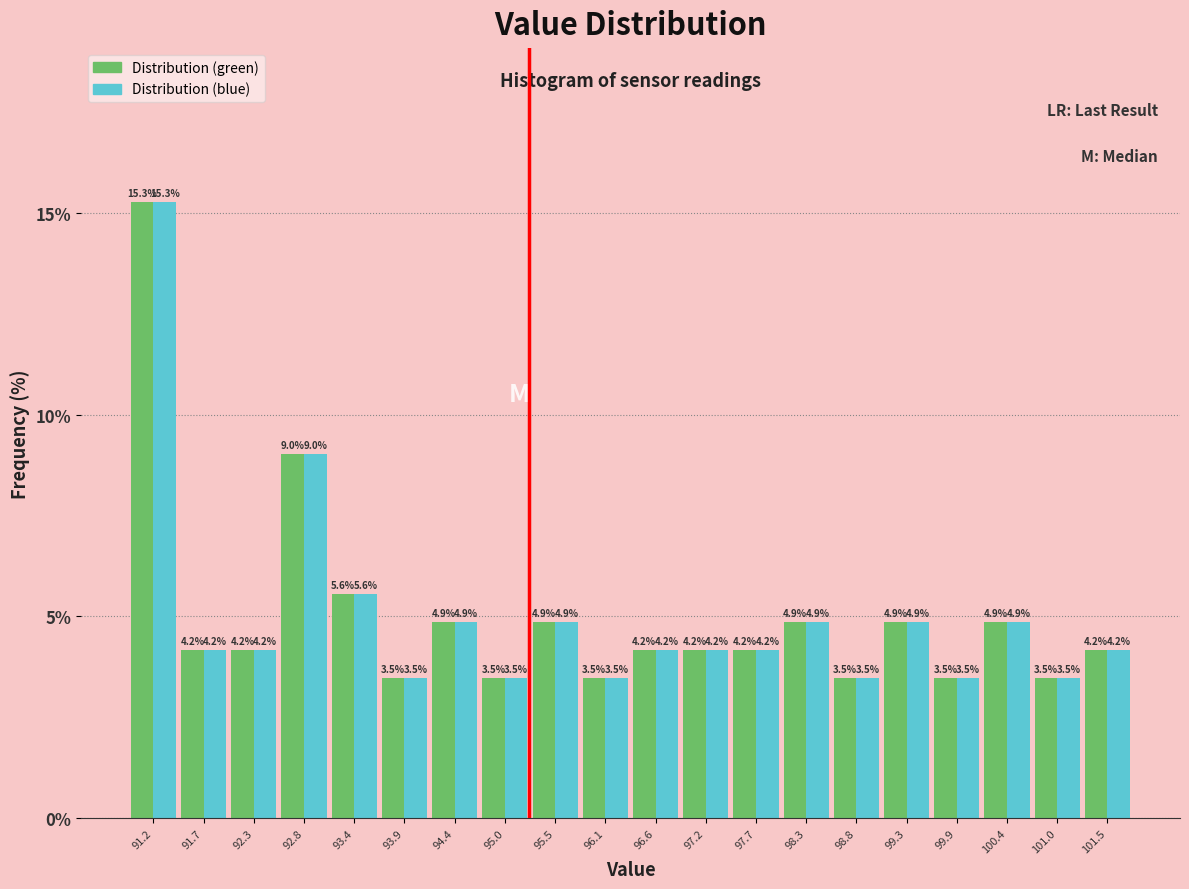

Reading left to right, transcribe this chart: for each range on the x-axis, give the height of each series' bar. The bar edges are not printed on the chart, so give them approximately, as read against the axis.

90.9 to 91.4: Distribution (green)=15.3	Distribution (blue)=15.3
91.4 to 92.0: Distribution (green)=4.2	Distribution (blue)=4.2
92.0 to 92.5: Distribution (green)=4.2	Distribution (blue)=4.2
92.5 to 93.1: Distribution (green)=9.0	Distribution (blue)=9.0
93.1 to 93.6: Distribution (green)=5.6	Distribution (blue)=5.6
93.6 to 94.2: Distribution (green)=3.5	Distribution (blue)=3.5
94.2 to 94.7: Distribution (green)=4.9	Distribution (blue)=4.9
94.7 to 95.3: Distribution (green)=3.5	Distribution (blue)=3.5
95.3 to 95.8: Distribution (green)=4.9	Distribution (blue)=4.9
95.8 to 96.4: Distribution (green)=3.5	Distribution (blue)=3.5
96.4 to 96.9: Distribution (green)=4.2	Distribution (blue)=4.2
96.9 to 97.4: Distribution (green)=4.2	Distribution (blue)=4.2
97.4 to 98.0: Distribution (green)=4.2	Distribution (blue)=4.2
98.0 to 98.5: Distribution (green)=4.9	Distribution (blue)=4.9
98.5 to 99.1: Distribution (green)=3.5	Distribution (blue)=3.5
99.1 to 99.6: Distribution (green)=4.9	Distribution (blue)=4.9
99.6 to 100.2: Distribution (green)=3.5	Distribution (blue)=3.5
100.2 to 100.7: Distribution (green)=4.9	Distribution (blue)=4.9
100.7 to 101.3: Distribution (green)=3.5	Distribution (blue)=3.5
101.3 to 101.8: Distribution (green)=4.2	Distribution (blue)=4.2